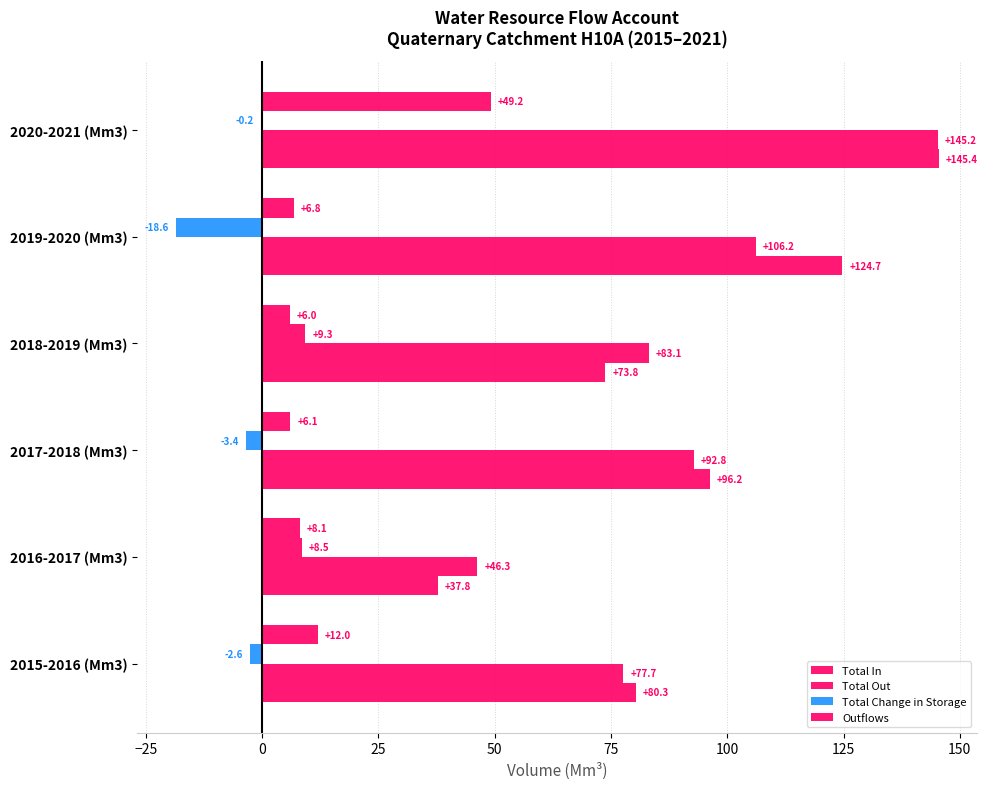

How many distinct data groups are displayed?

4